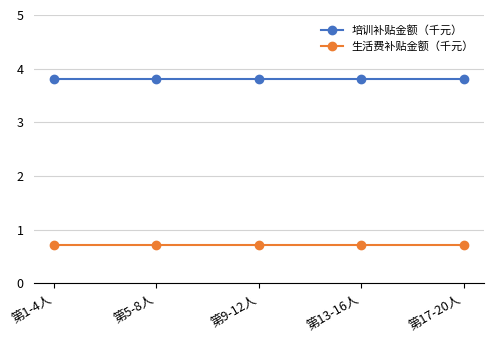

How many series are shown in this chart?

2